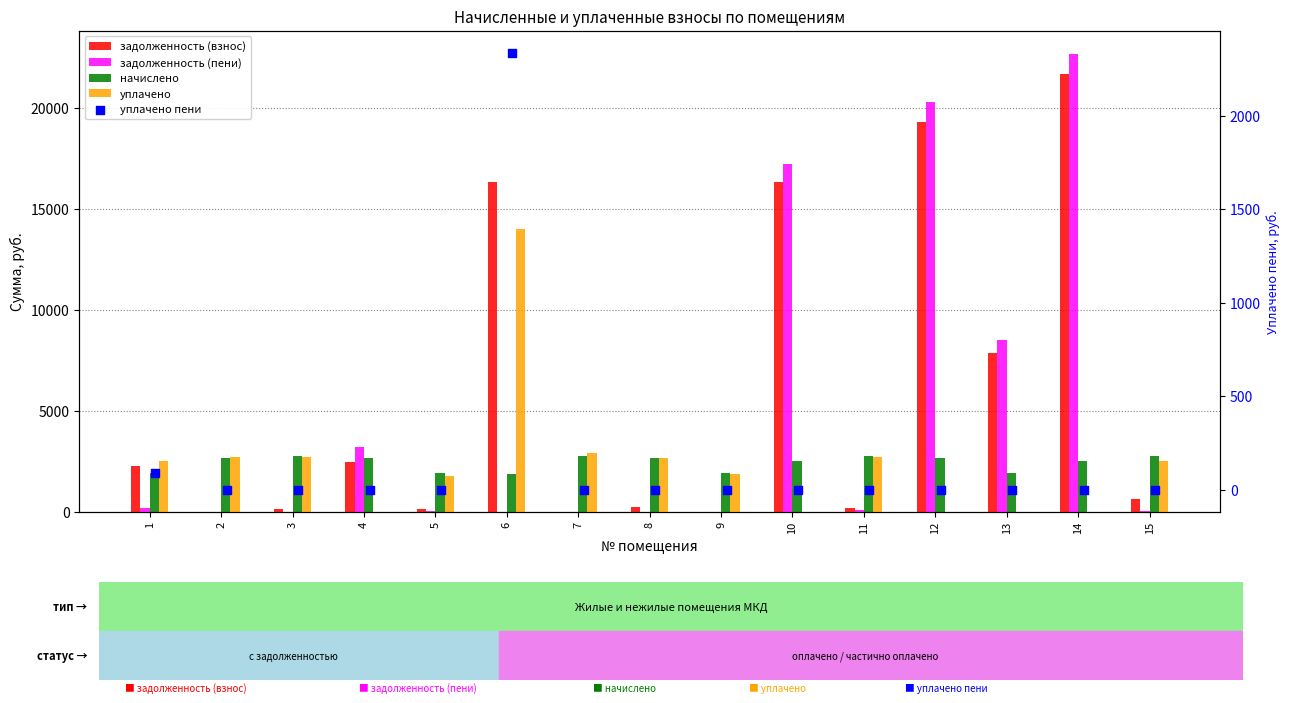

Which series reaches the minimum Y coordinate?

задолженность (взнос)